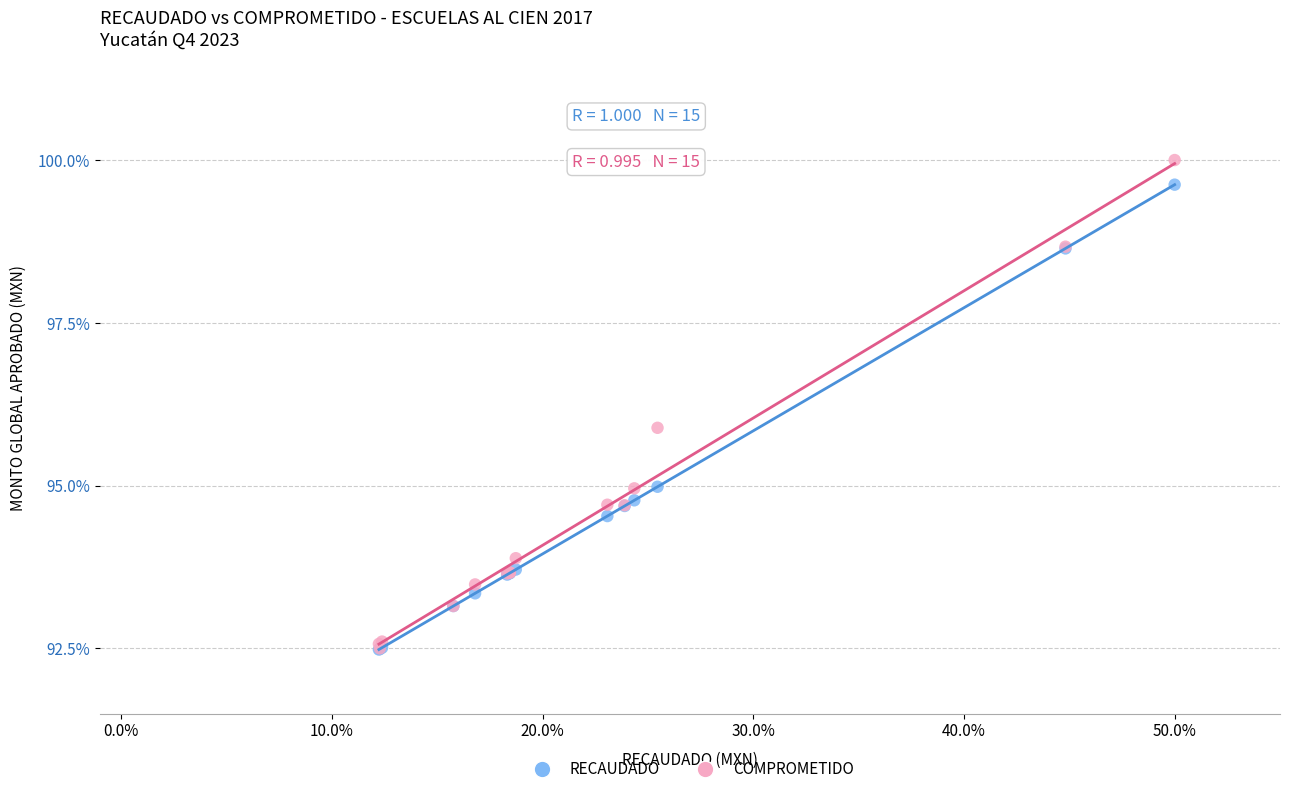

Across all series, what Y value is closest to 96?

95.9